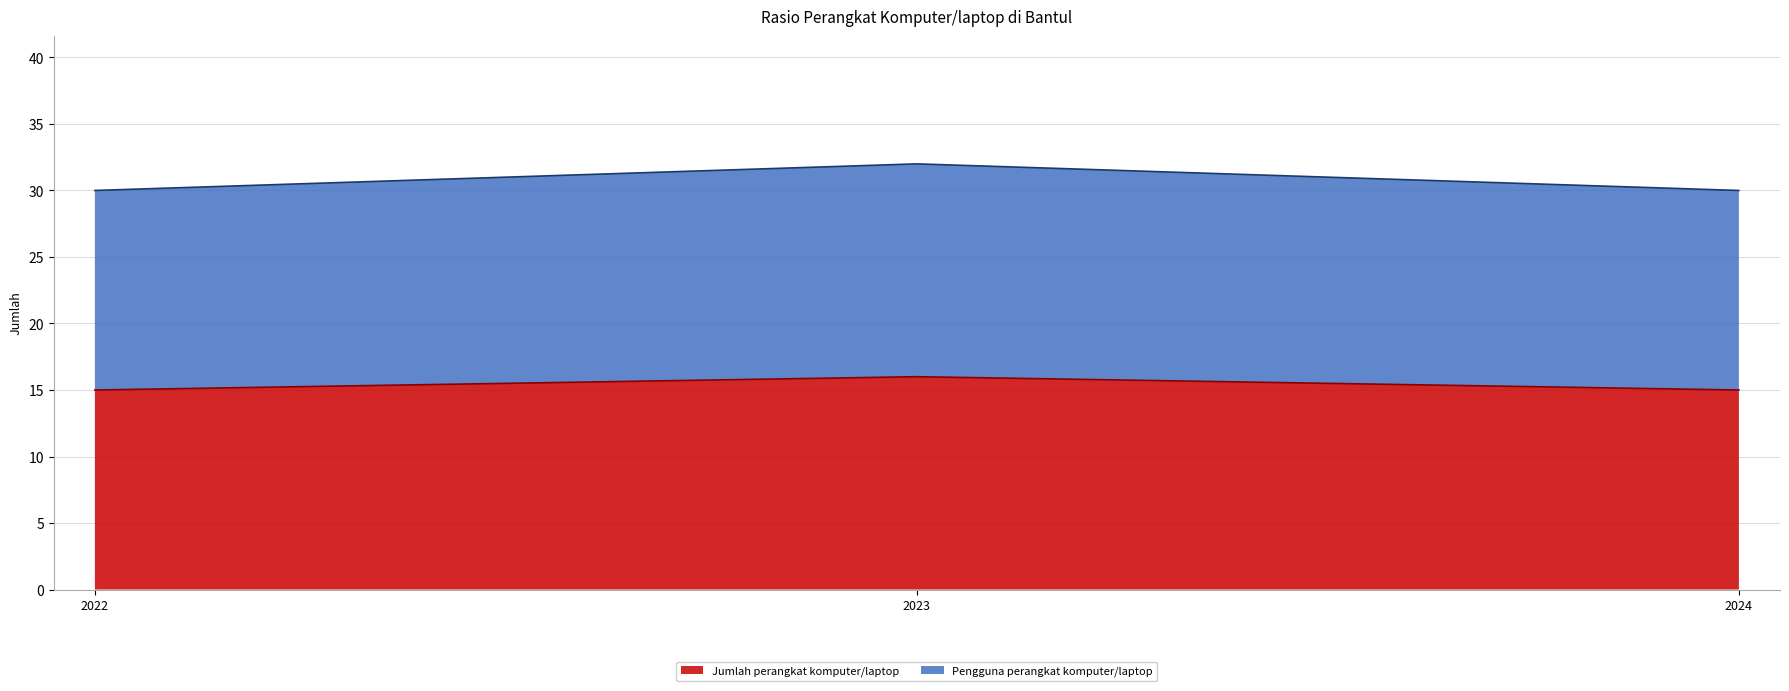

How many lines are shown in the chart?

2